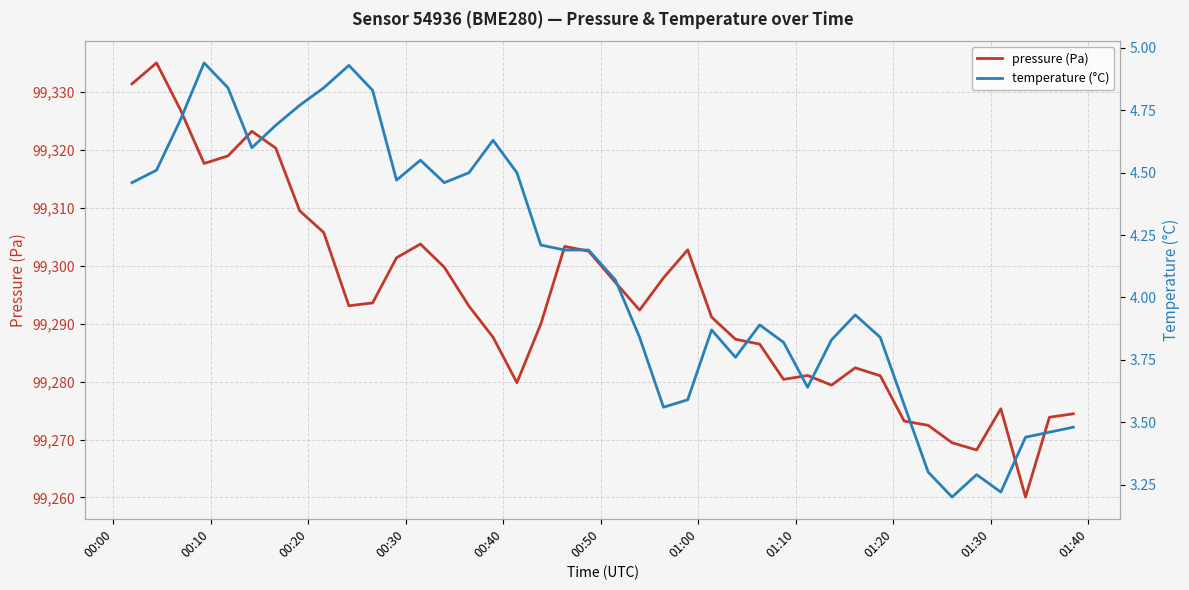

What is the highest value of the pressure (Pa) series?

99335.0